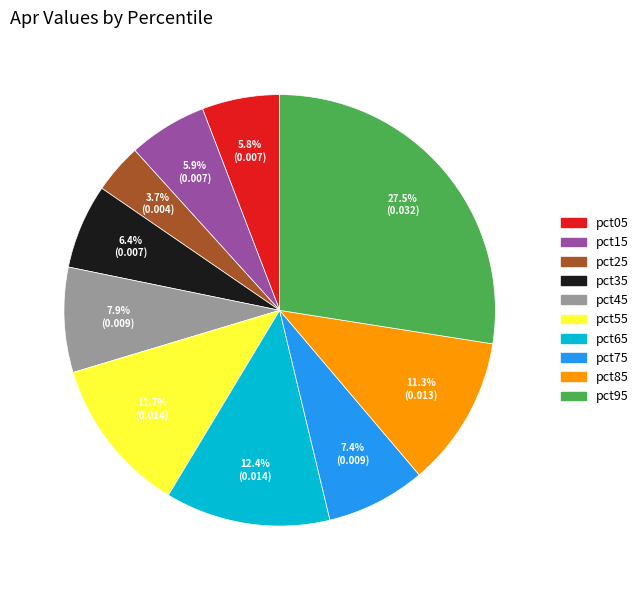

Combined, do pct45 and pct55 account for over 50%?

No